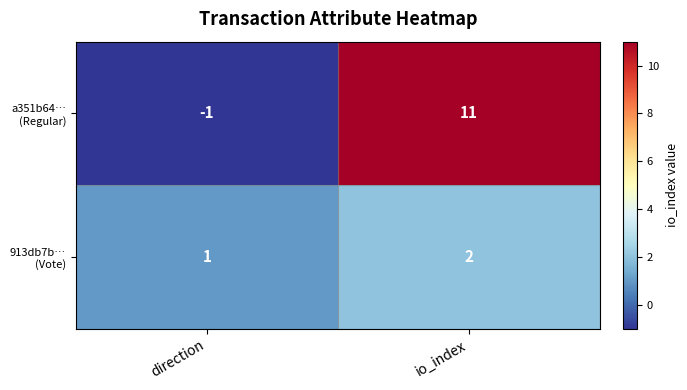

Which category has the lowest value across all series?

direction